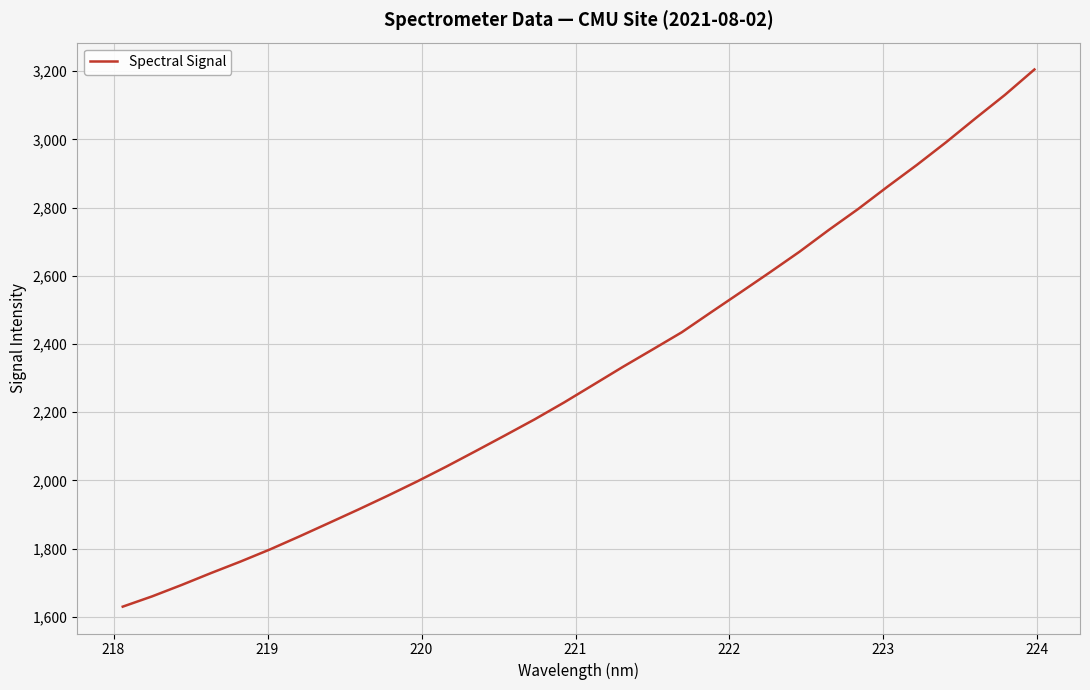

True or false: the data has more than 0 interior local peaks.

False